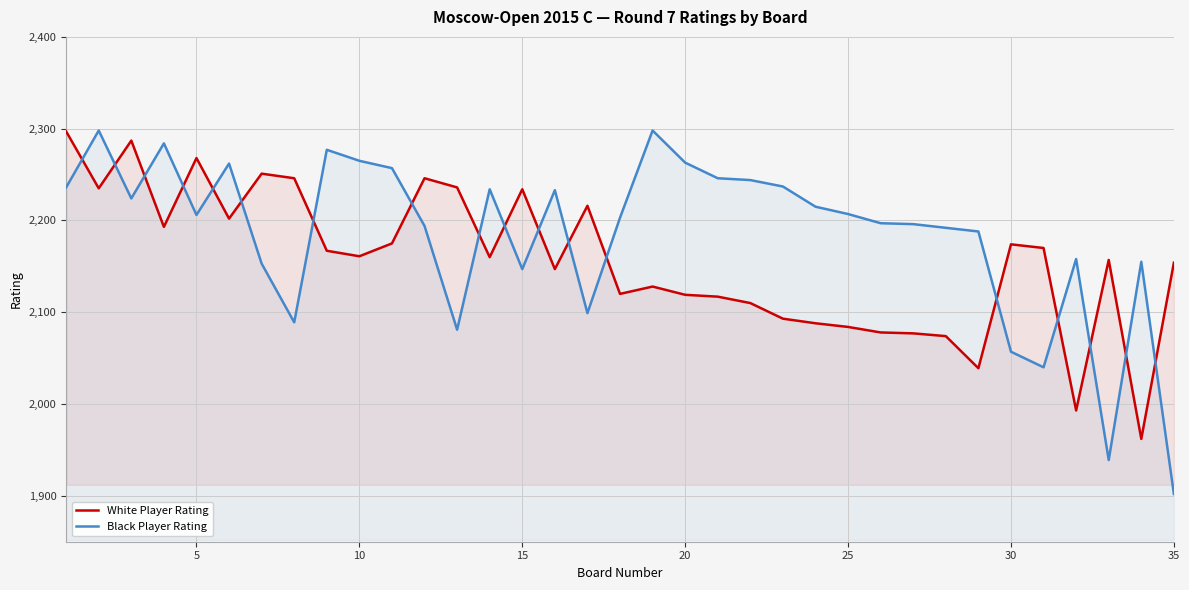

In White Player Rating, how many points are higher than both neighbors (excluding endpoints)?

9